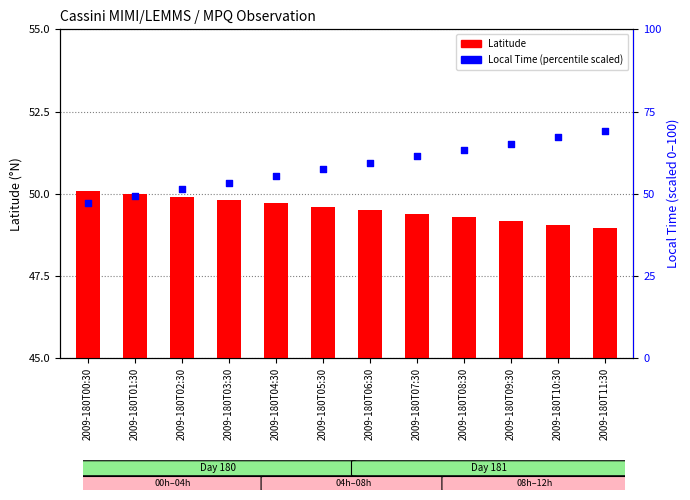

At which category is the sum across all series the highest?

2009-180T11:30